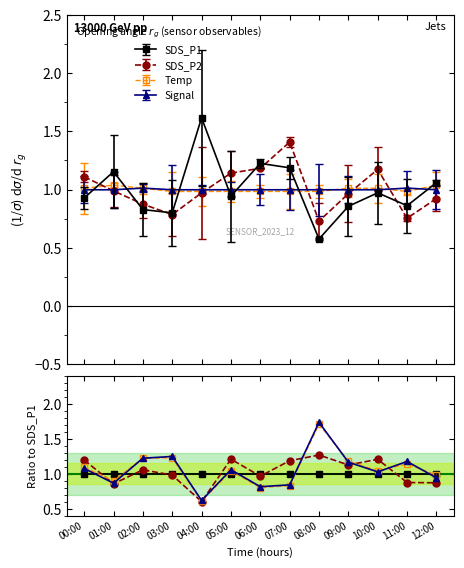

Between which two adjacent categories do Temp and SDS_P2 first intersect?

00:00 and 01:00